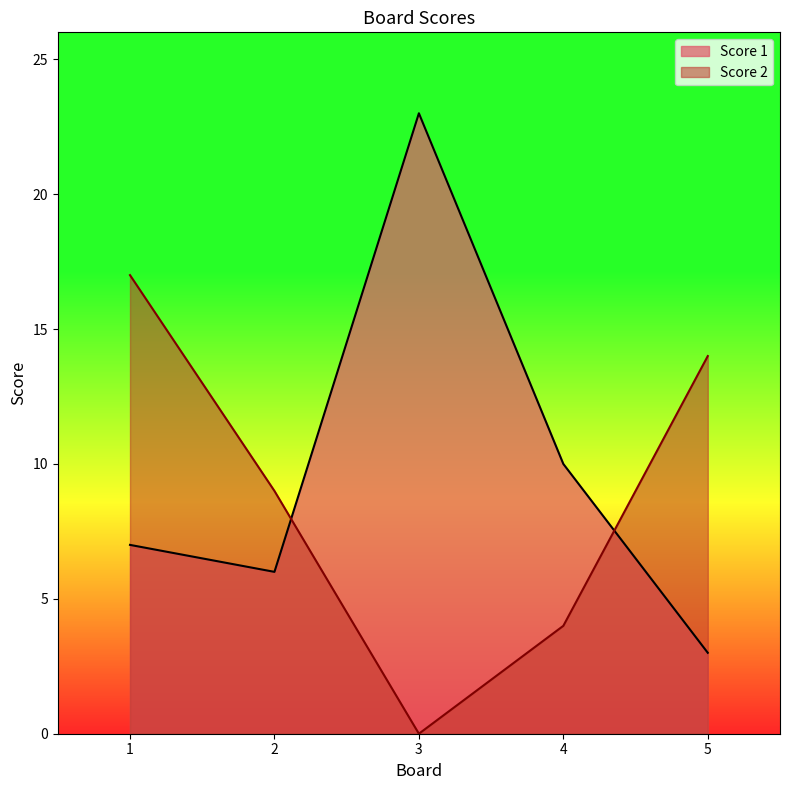

Between 3 and 2, which is larger?

3